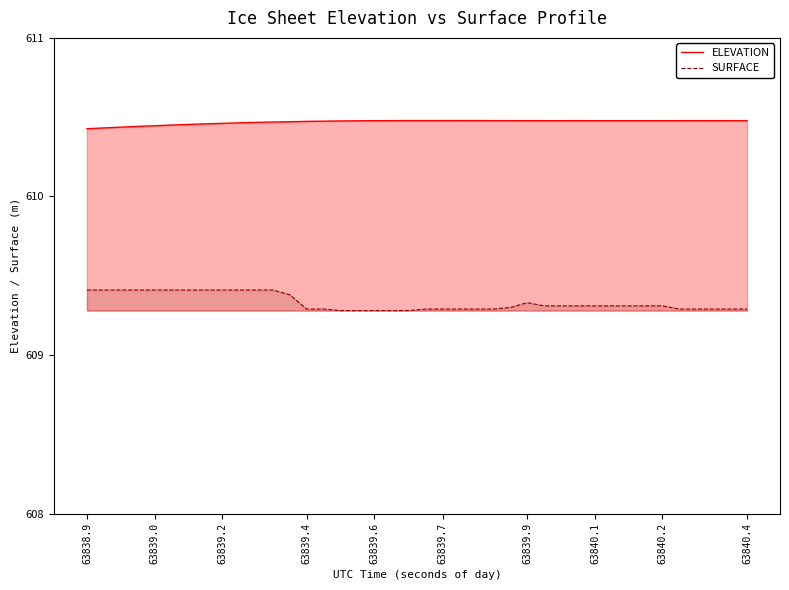

The SURFACE series shows 609.3 at 63840.4. True or false?

True